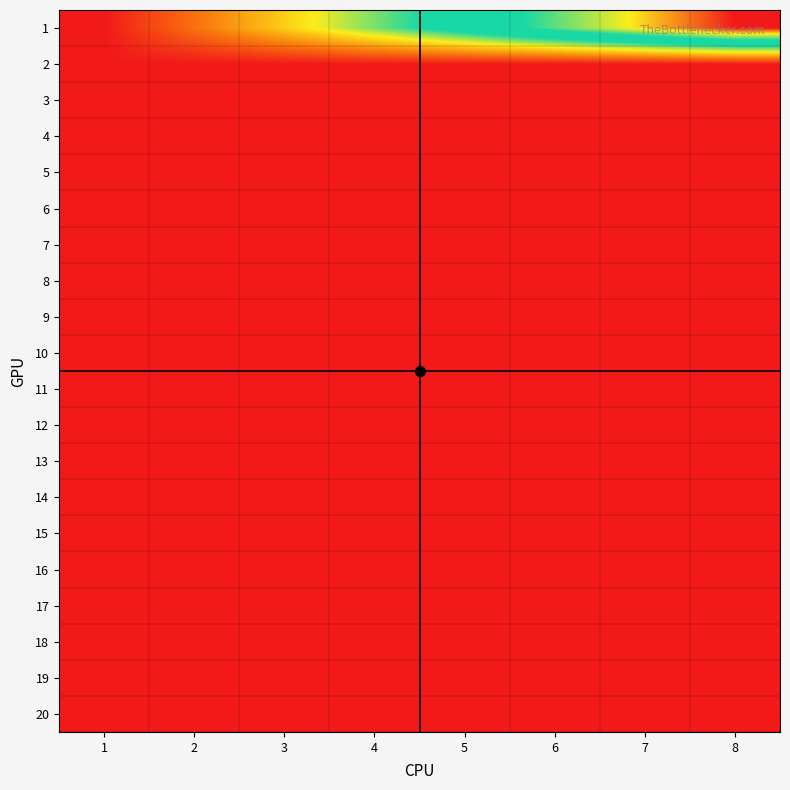

At which category does the chart reach its minimum across all series?

1